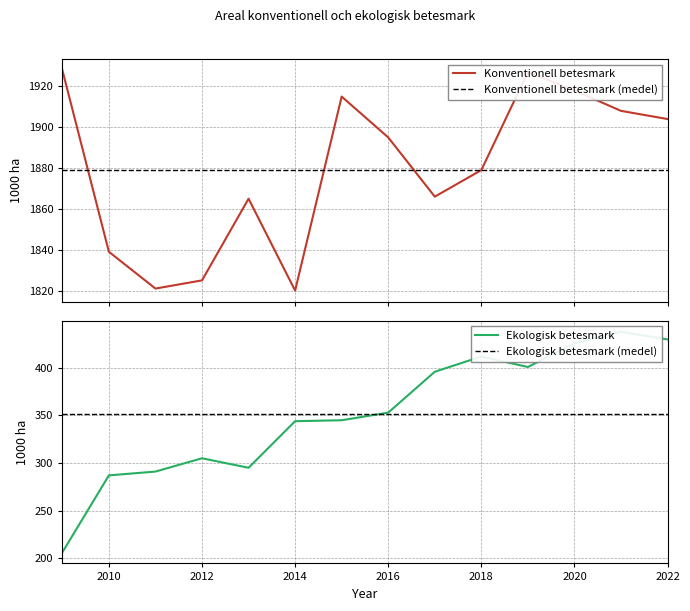

Which has a higher value, 2016 or 2017?

2016